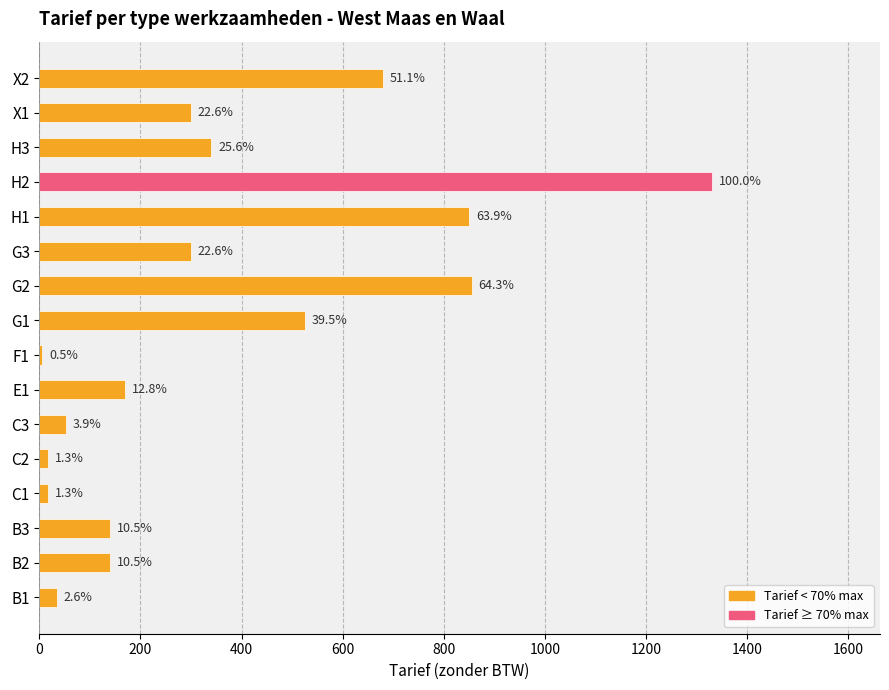

How many bars are there in total?

16